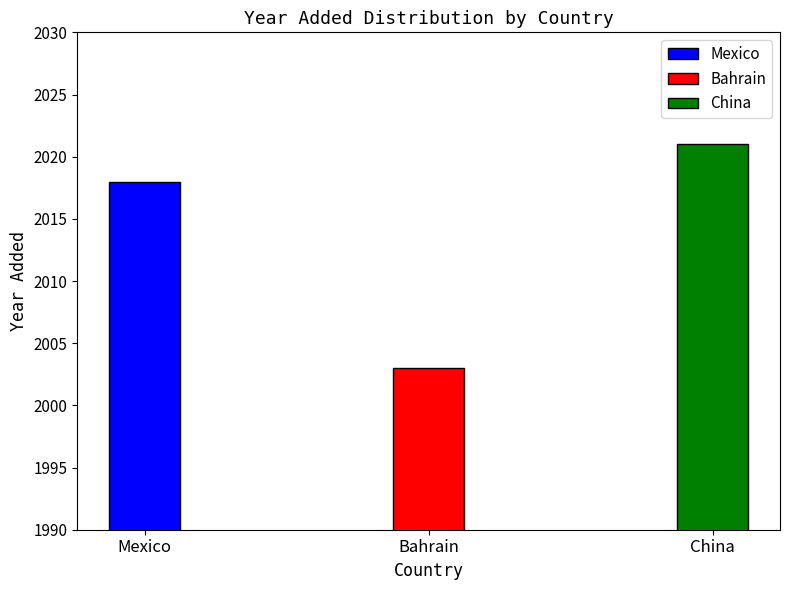

What is the greatest value displayed?

2021